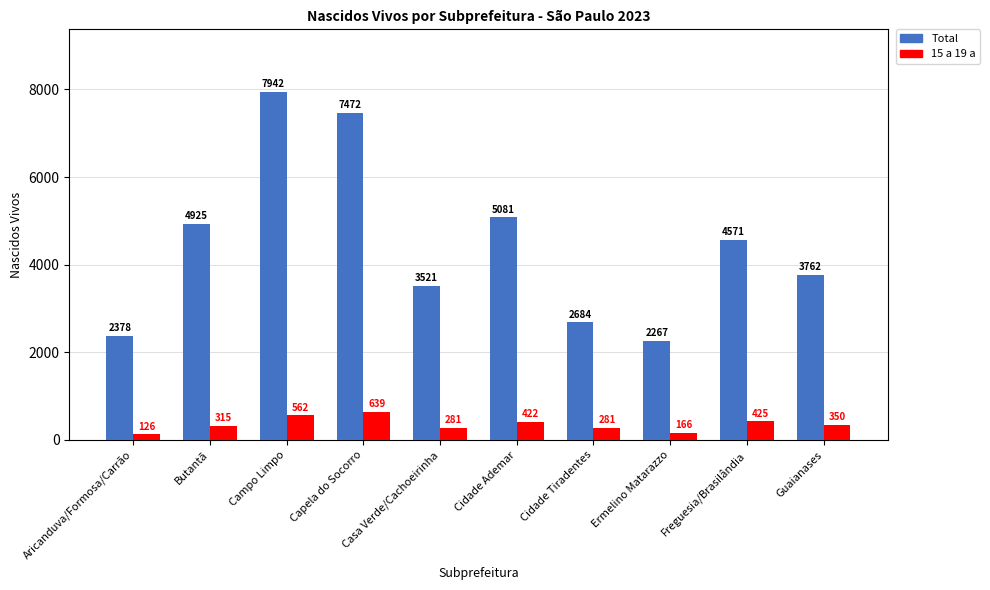

What is the value of the 15 a 19 a bar at the 3rd from the left?

562